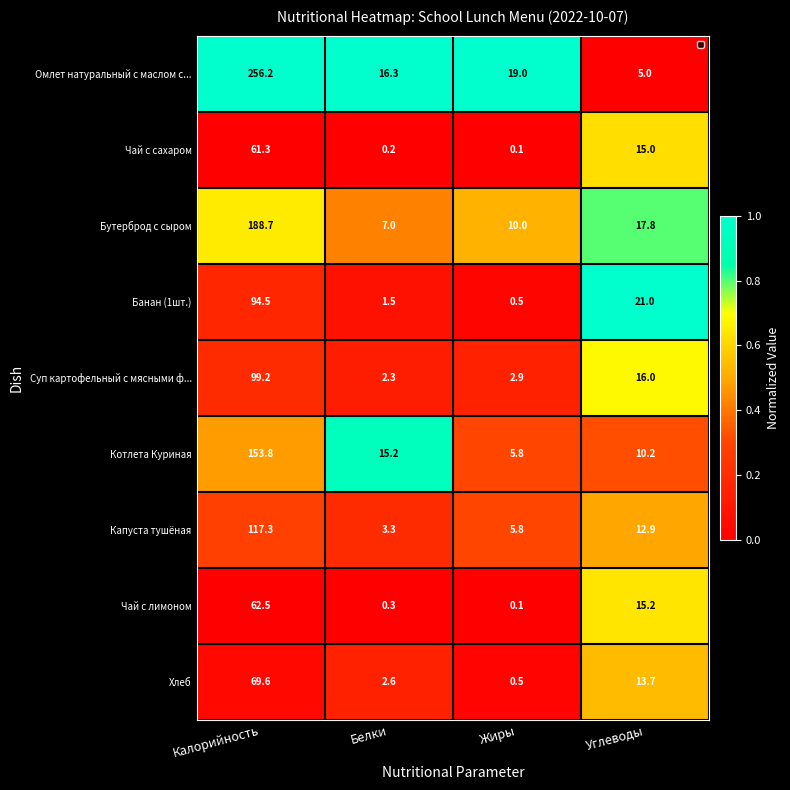

Between Калорийность and Белки, which series saw the biggest shift?

Омлет натуральный с маслом с...